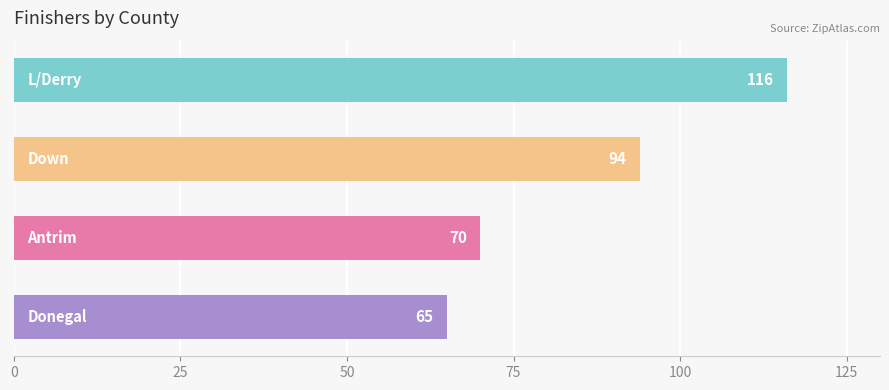

What is the smallest value displayed?

65